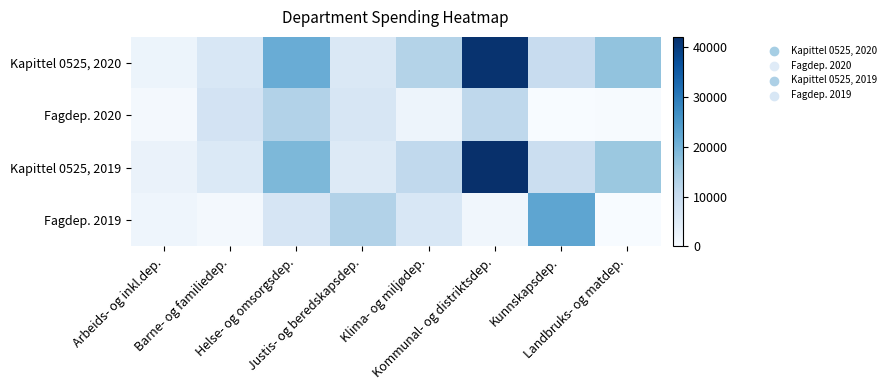

At Justis- og beredskapsdep., list the series in order from smallest to largest.

Kapittel 0525, 2019, Kapittel 0525, 2020, Fagdep. 2020, Fagdep. 2019